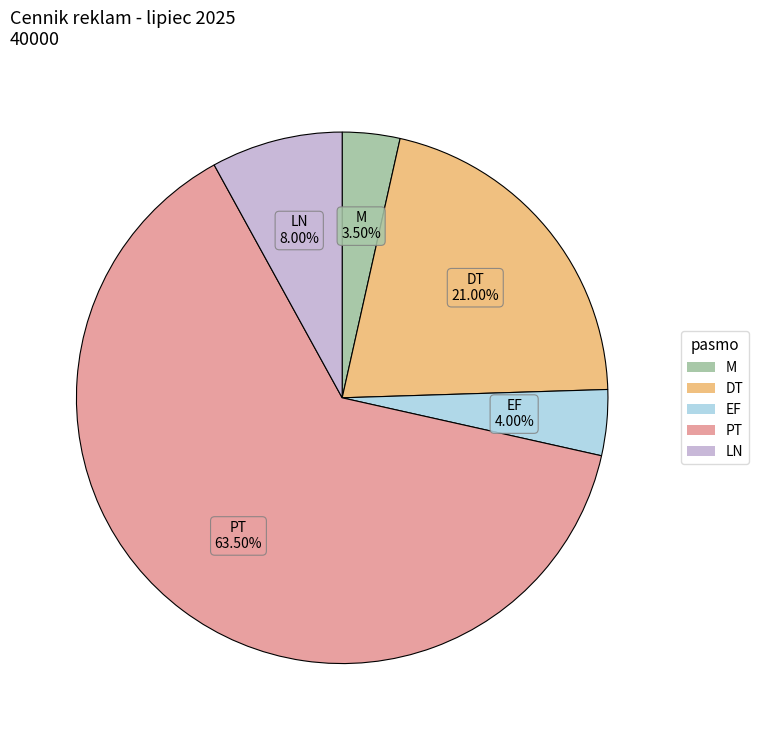

Is PT the majority of the pie?

Yes